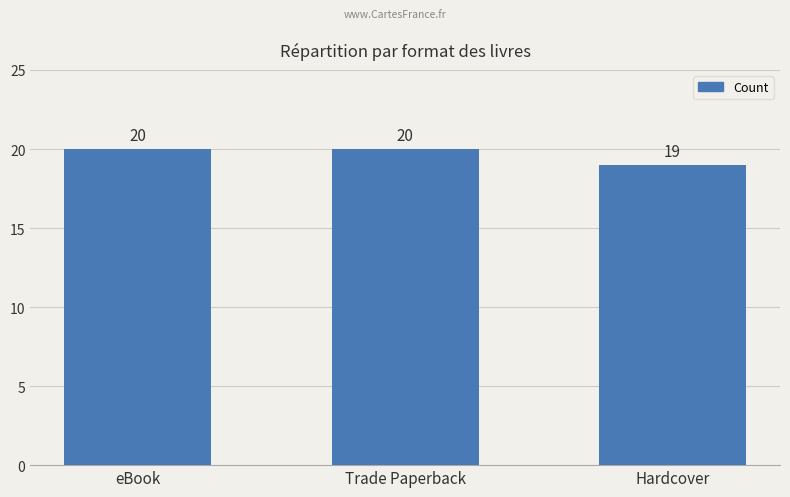

What is the average value?

20